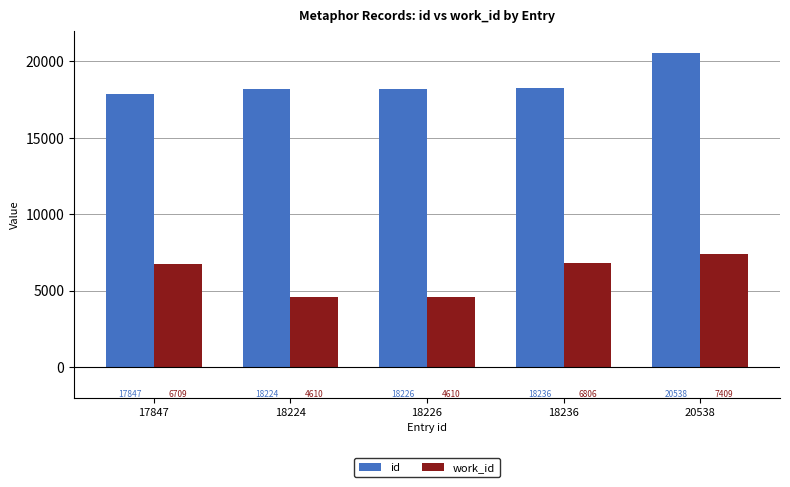

What is the minimum value for work_id?

4610